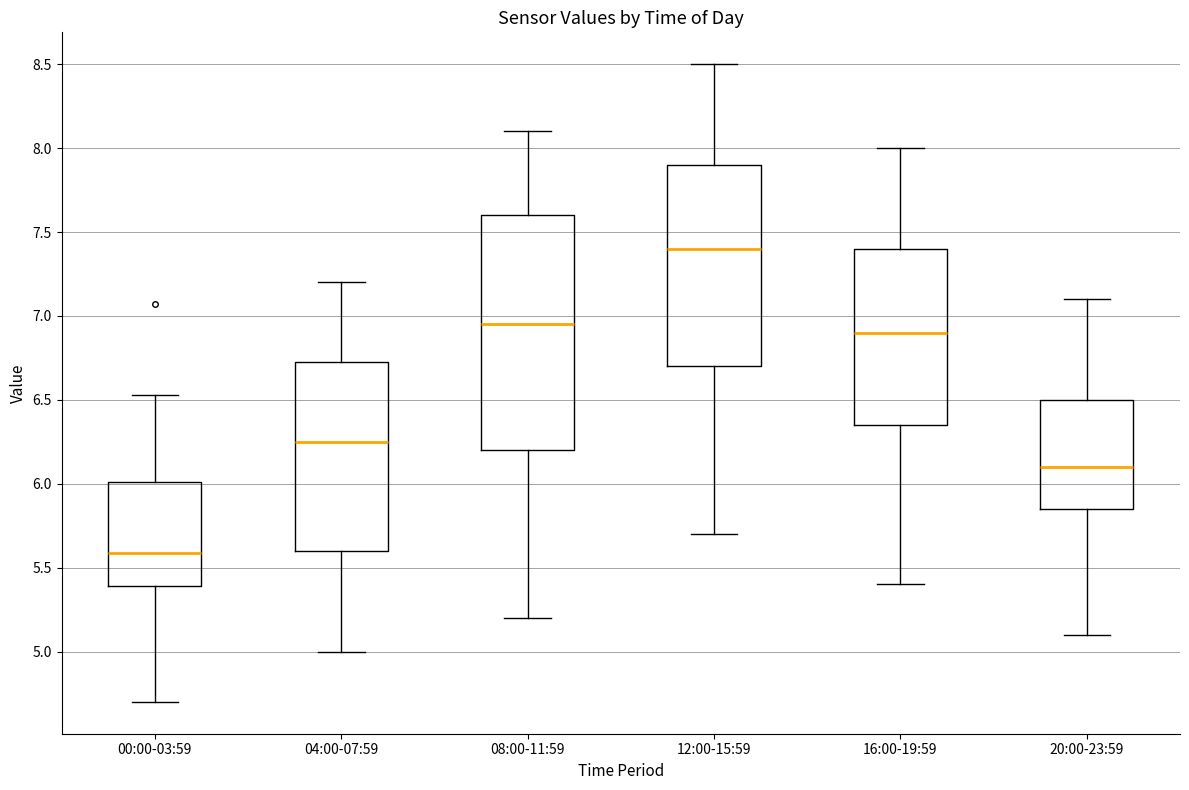

Which box's median line is the lowest?

00:00-03:59